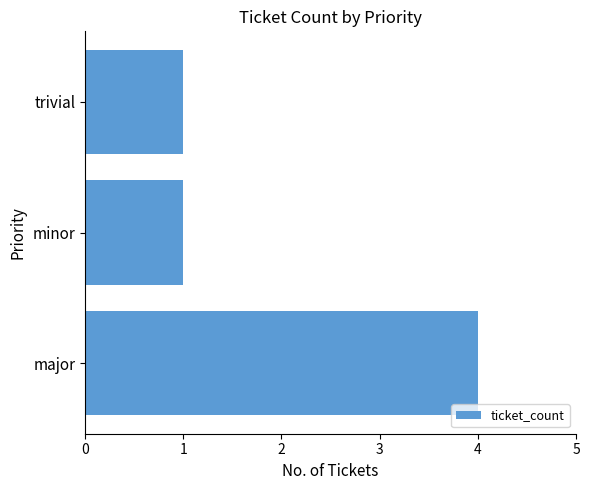

The value at trivial is 2. True or false?

False